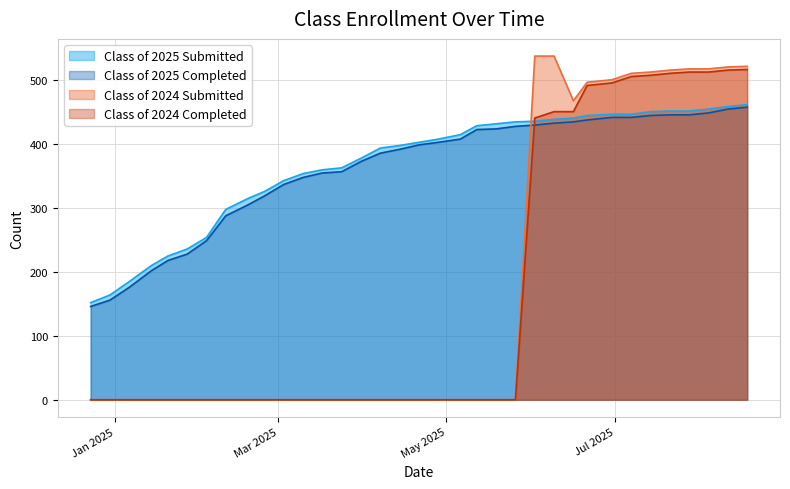

Which has a higher value, 01/27/2025 or 05/26/2025?

05/26/2025